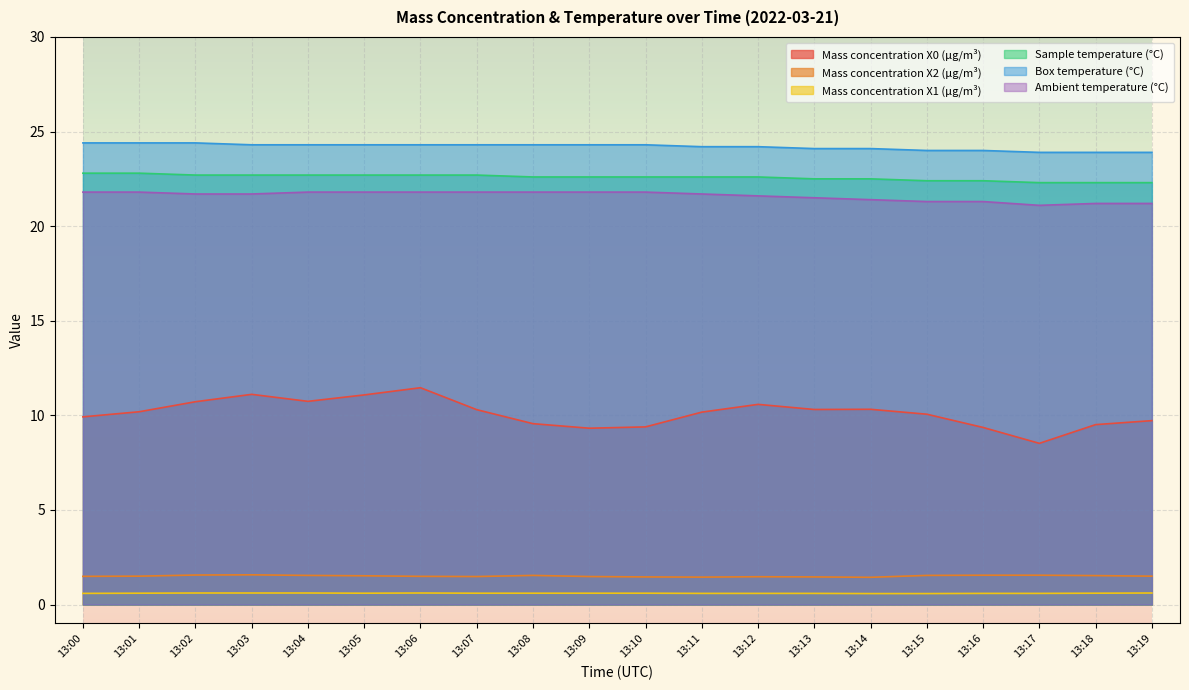

What is the spread (max minus min) of values at 13:02?

23.8